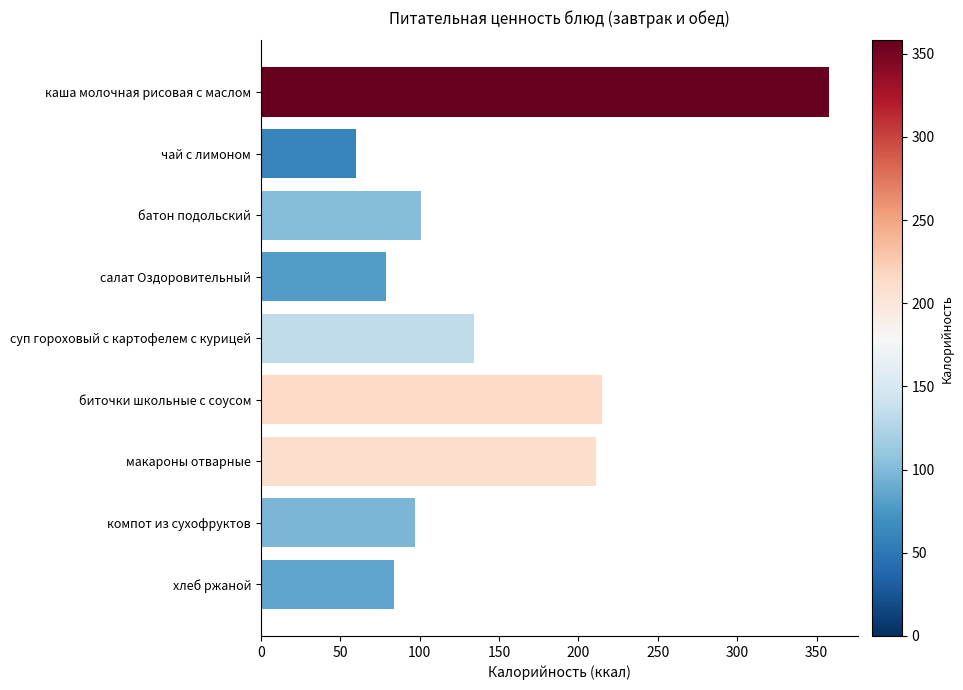

What is the label of the 7th bar from the top?

макароны отварные